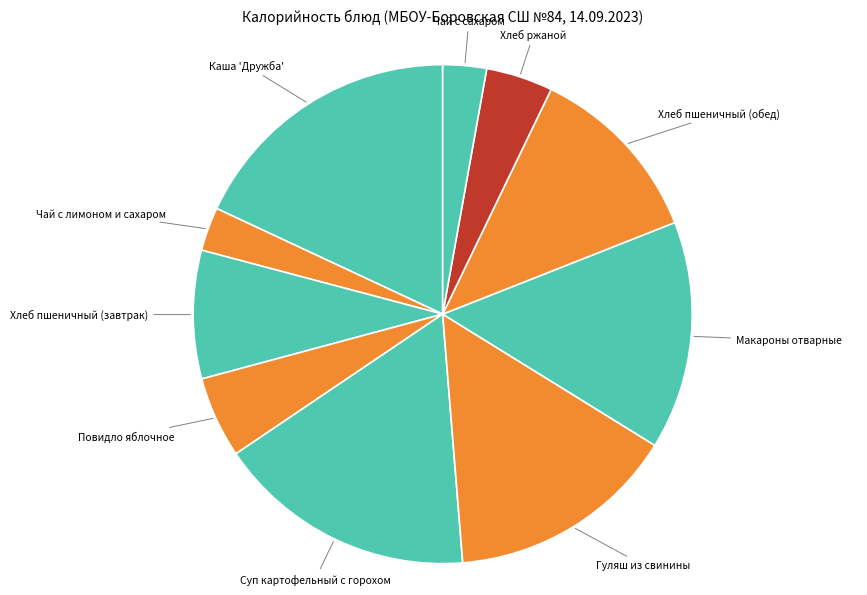

Do Суп картофельный с горохом and Макароны отварные together represent more than half of the pie?

No